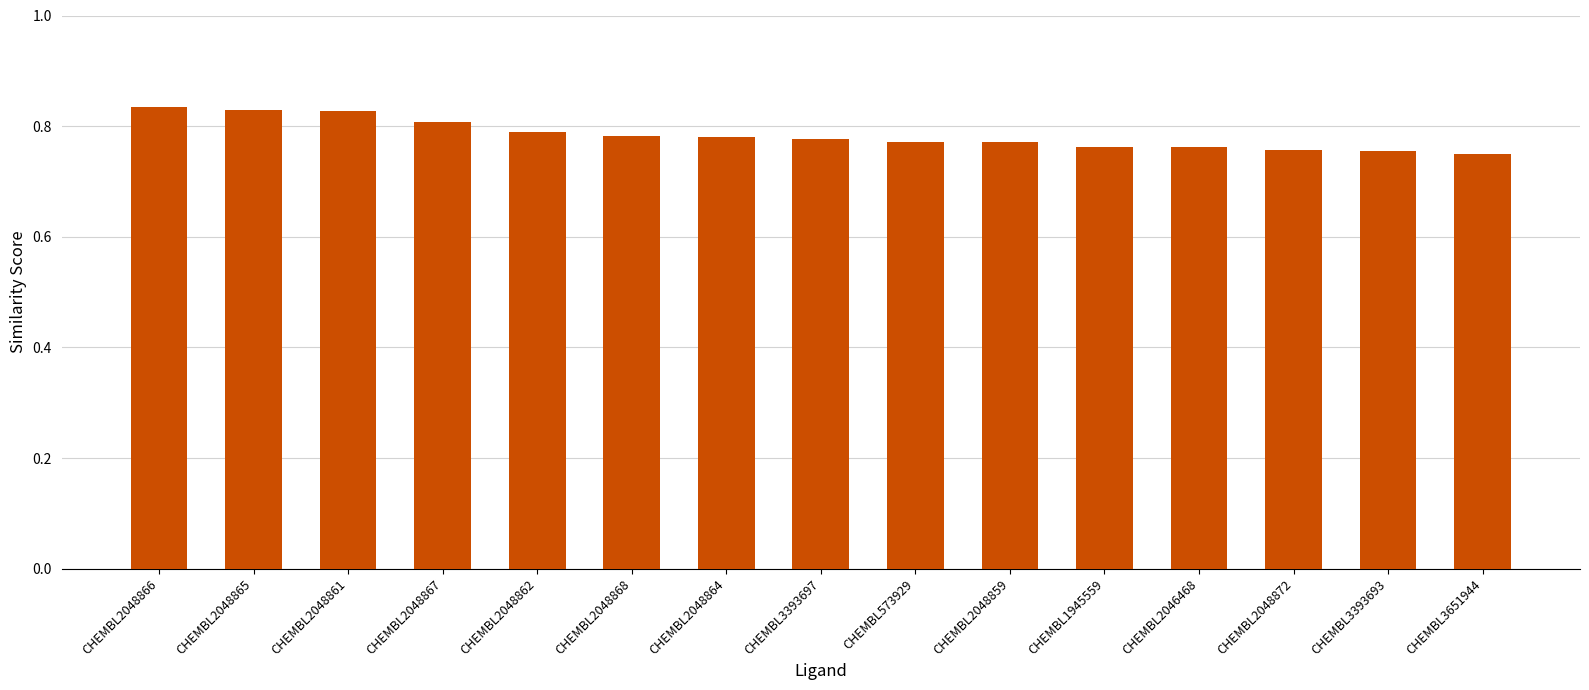

What position from the right is CHEMBL3393697?

8